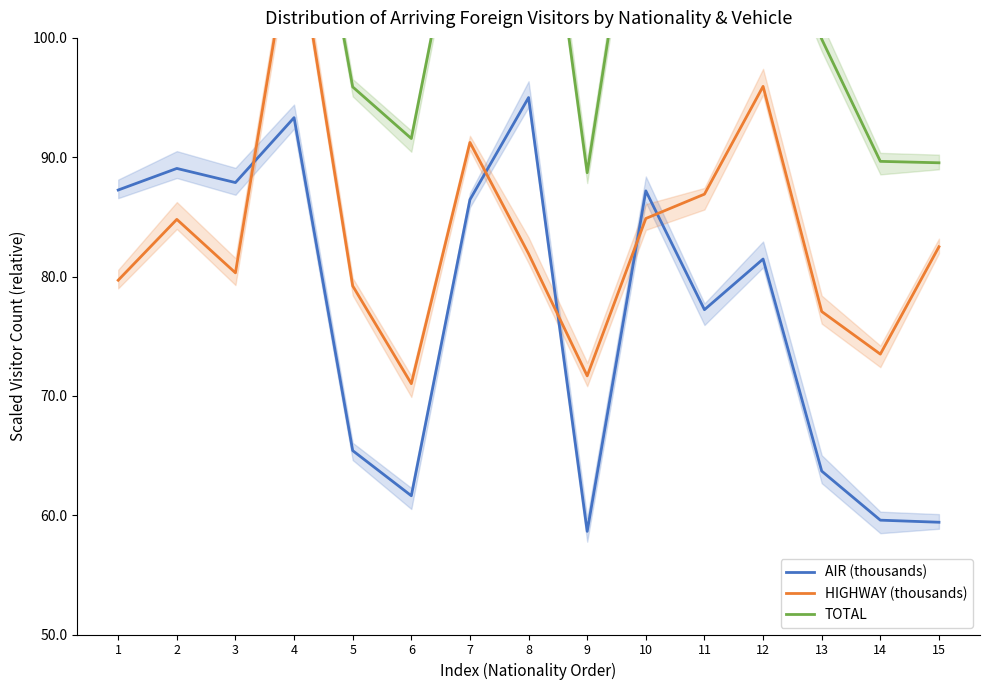

Between 5 and 10, which series saw the biggest shift?

TOTAL